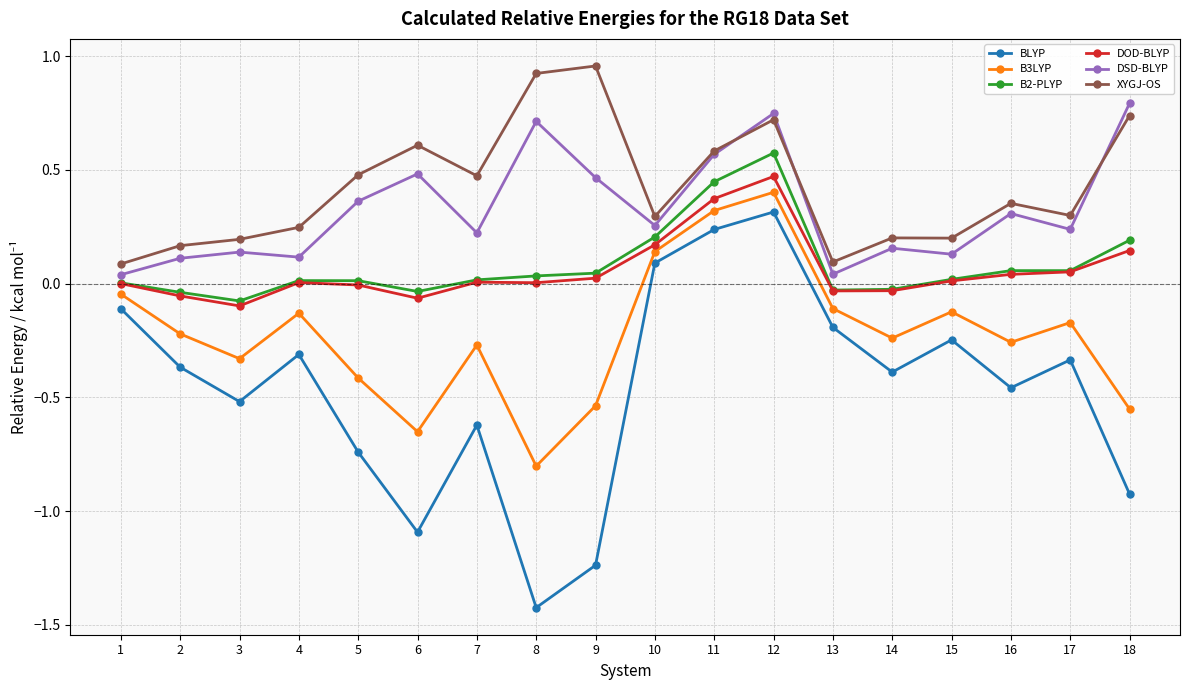

What is the smallest value displayed?

-1.4